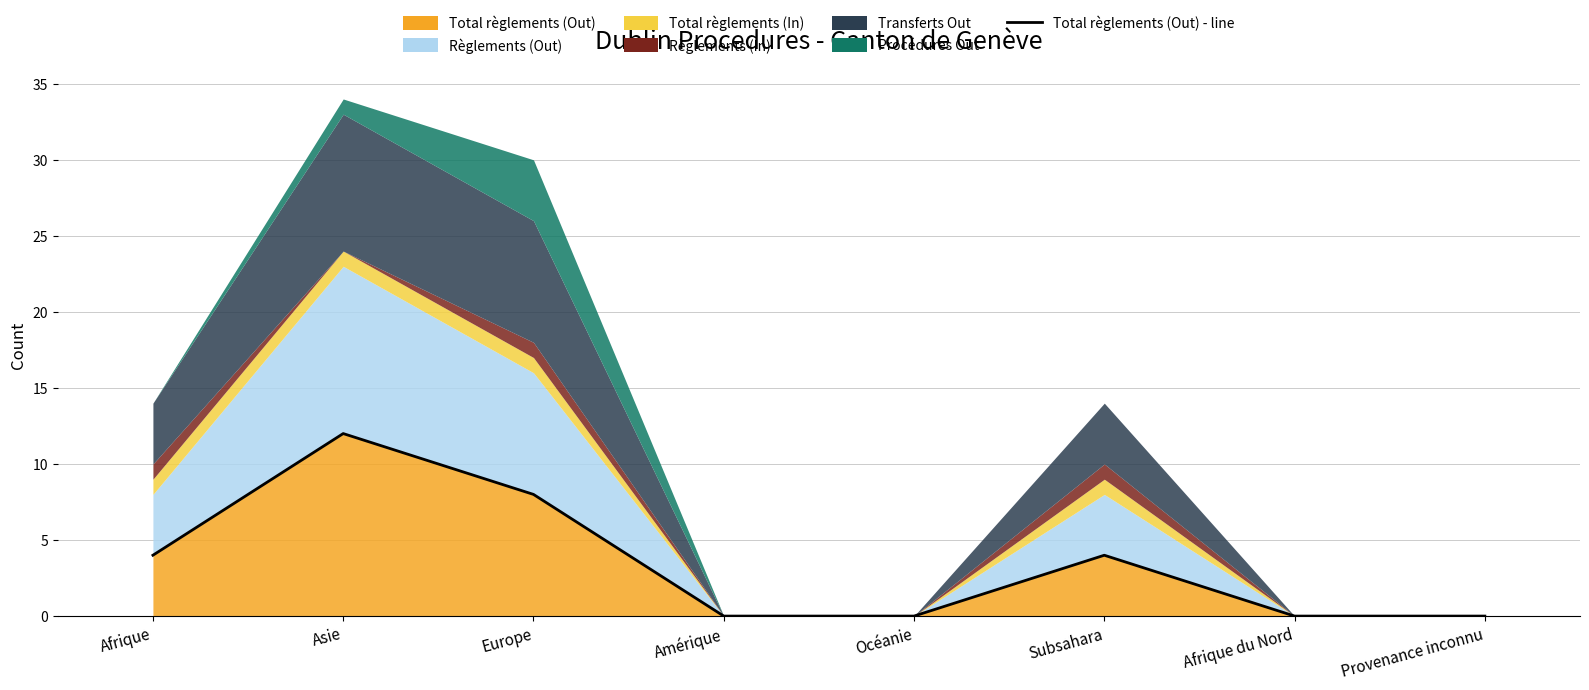

What is the ratio of the value at Afrique to the value at Subsahara?

1.0